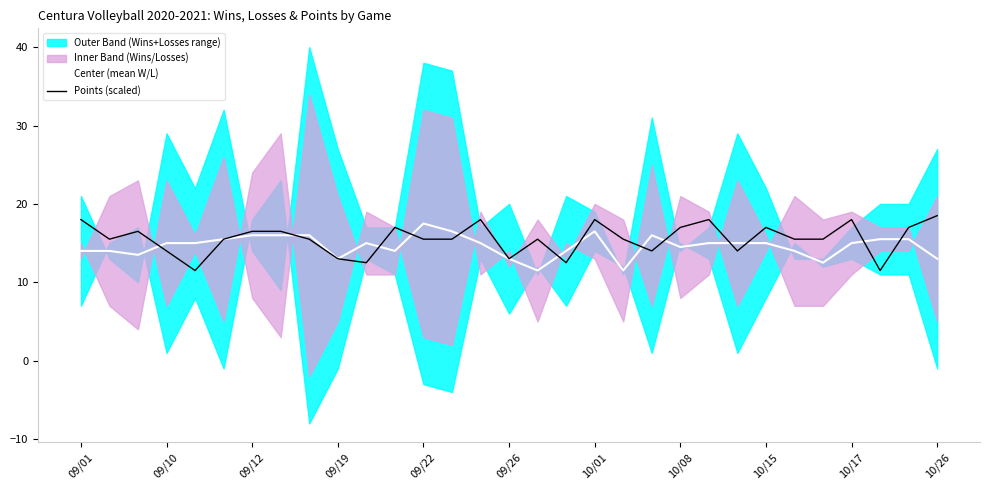

What is the difference between the maximum and minimum values in the Points (scaled) series?

7.0